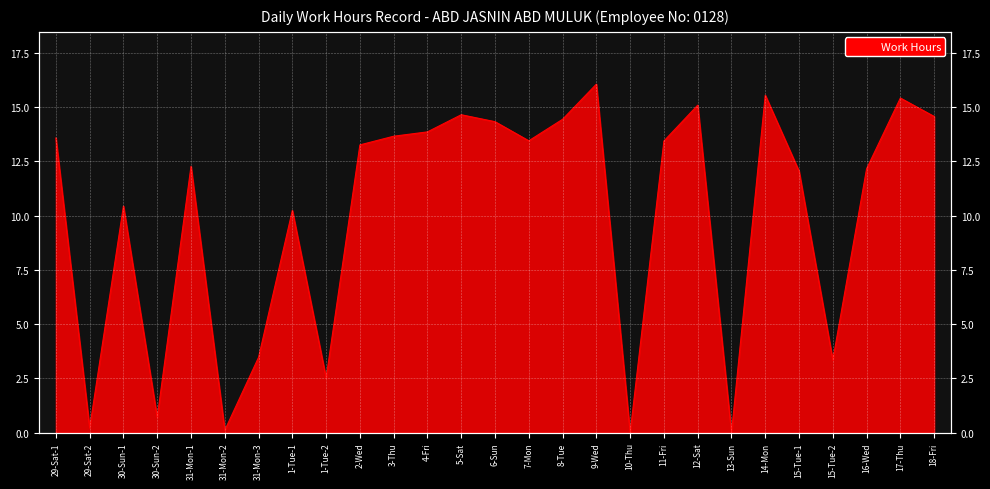

At which label does the data first exceed 13?

29-Sat-1